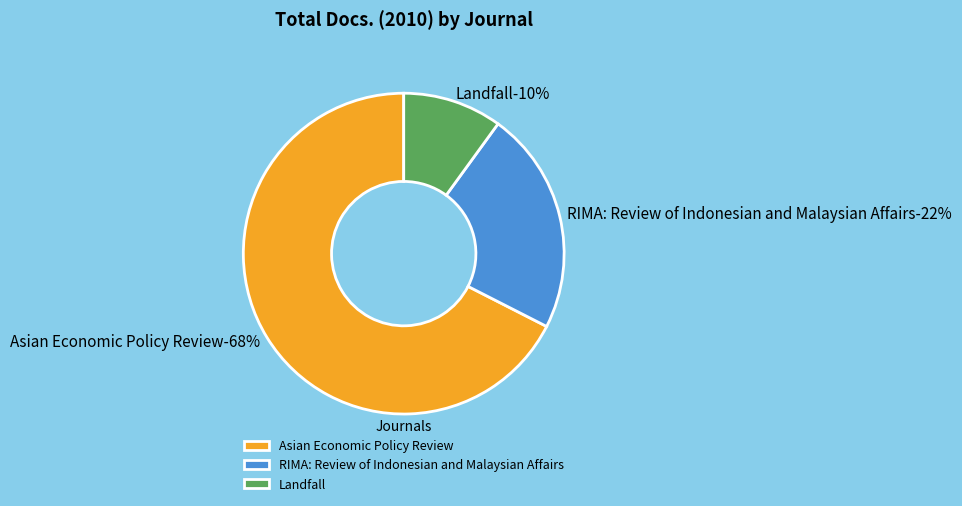

Which slice represents more than half of the pie?

Asian Economic Policy Review